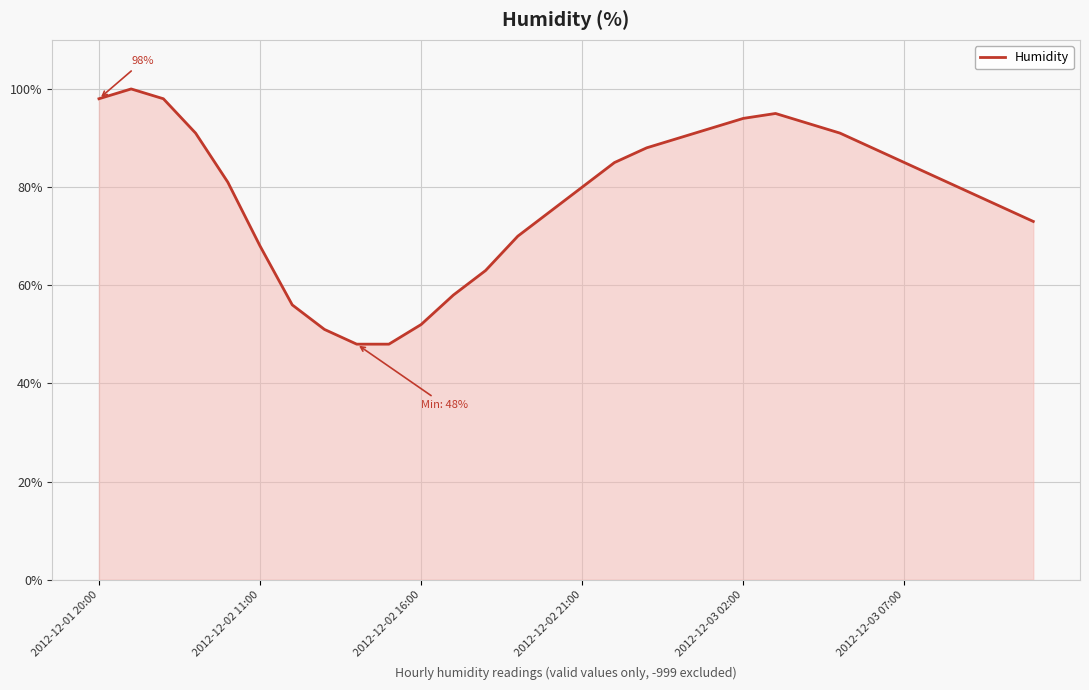

What is the minimum value shown in the chart?

48